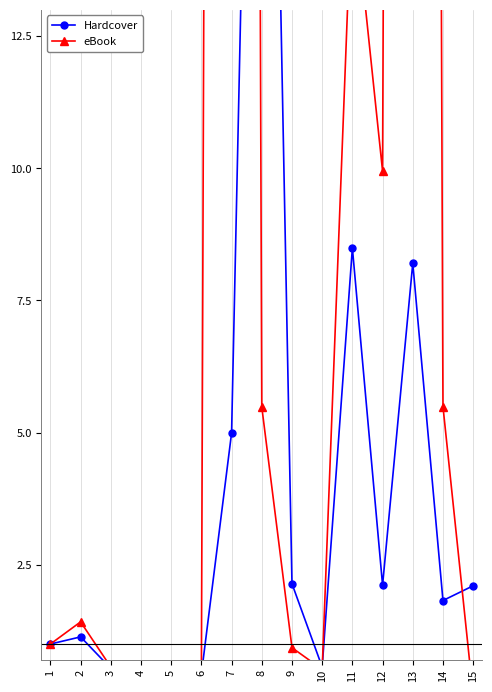

How many lines are shown in the chart?

2